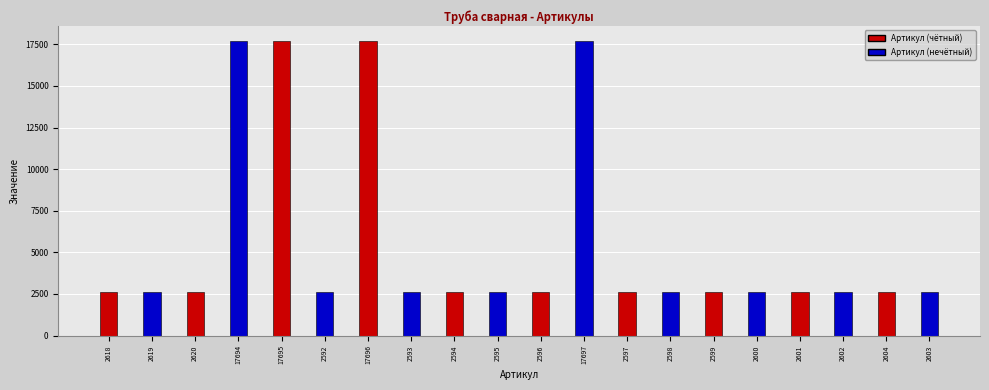

What is the average value?

5621